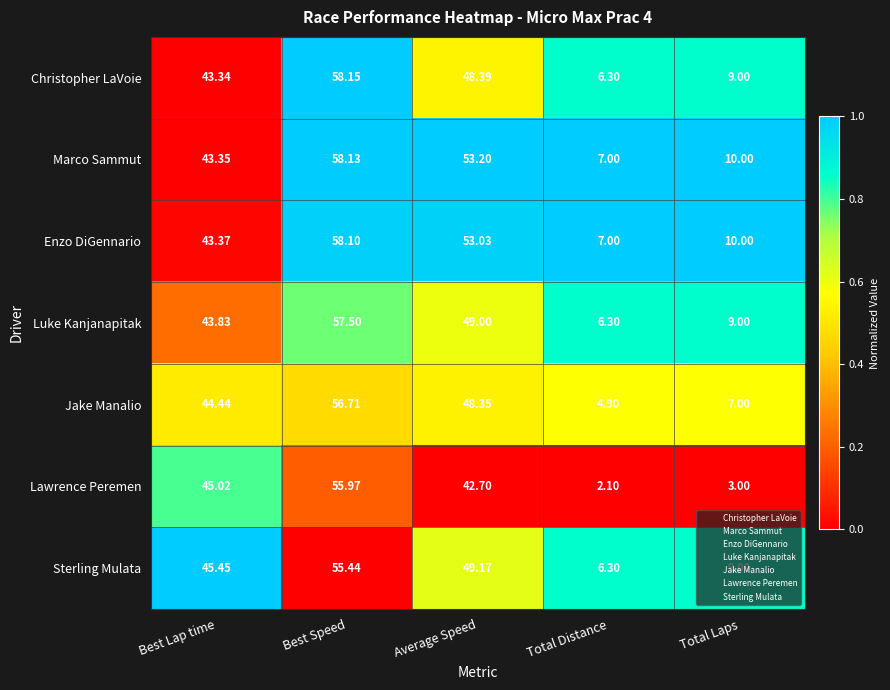

Which series has the widest spread of values?

Lawrence Peremen